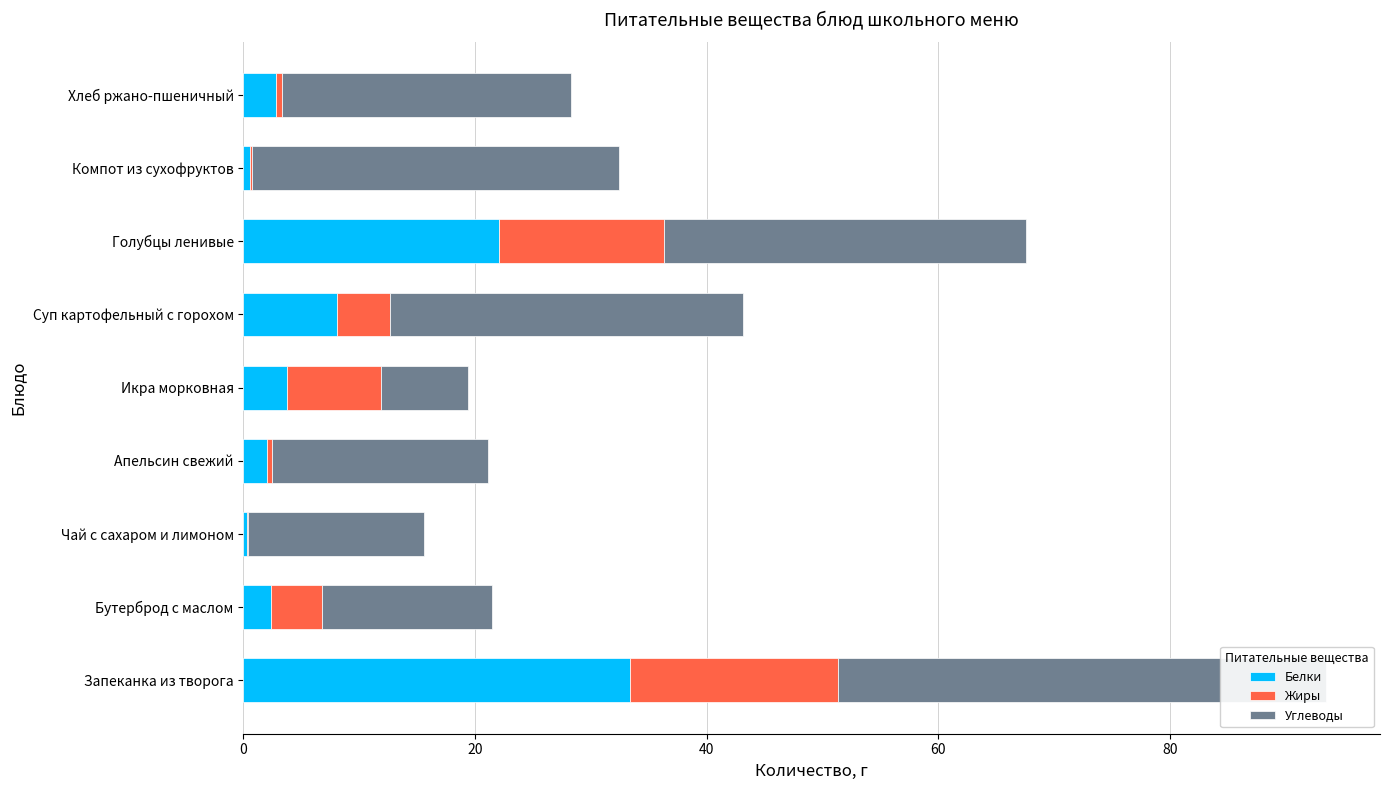

Are the bars horizontal?

Yes